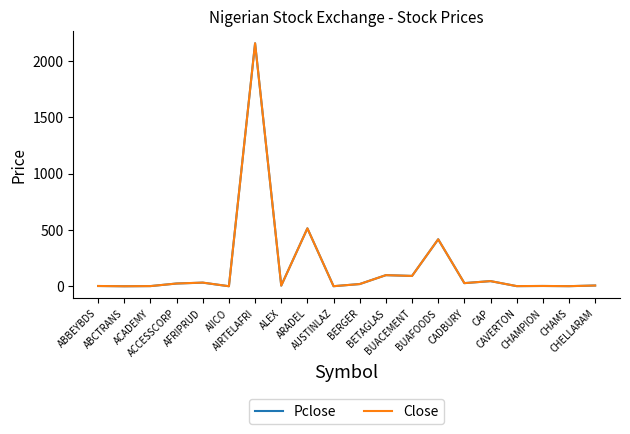

What is the greatest value displayed?

2156.9